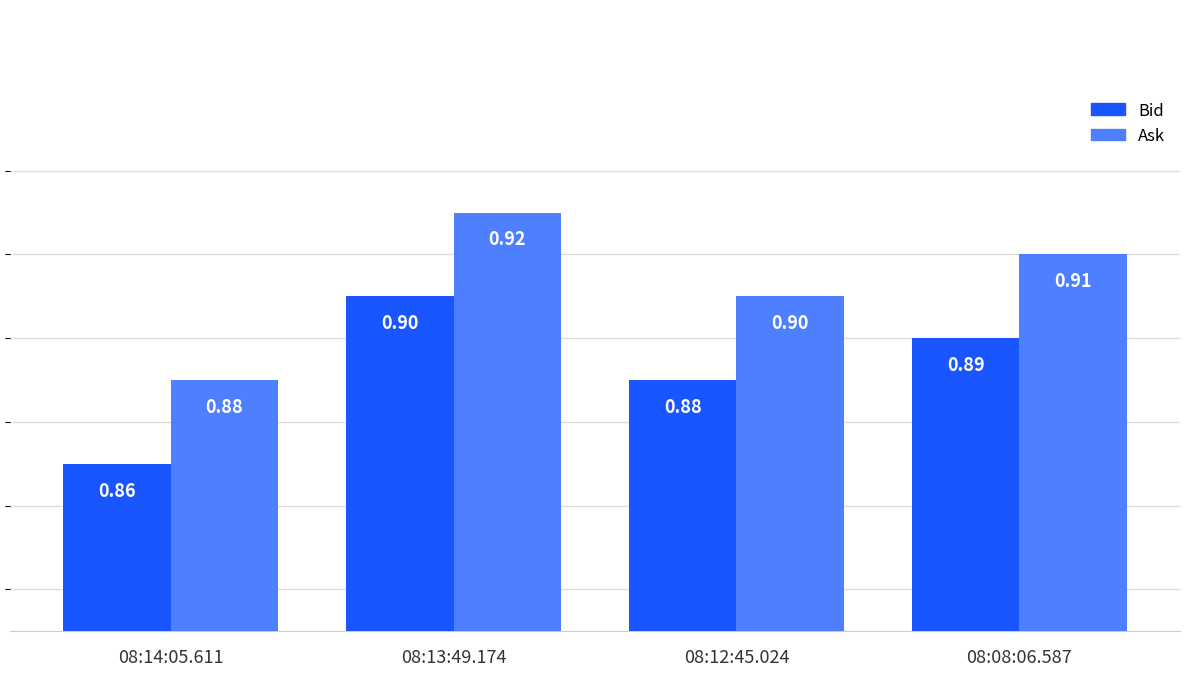

What is the total value across all series at 08:08:06.587?

1.8